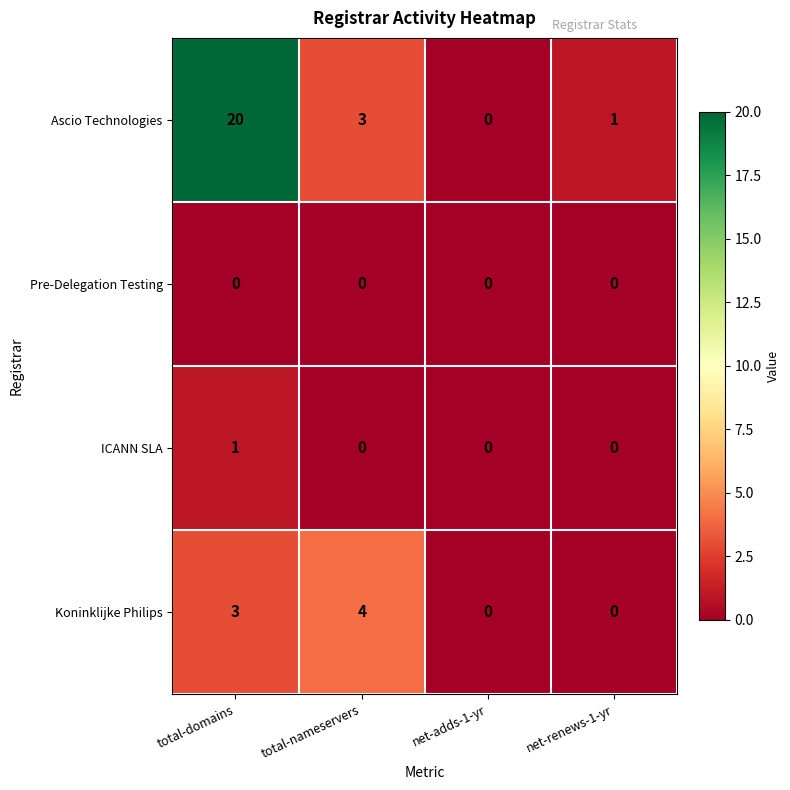

Which series has the widest spread of values?

Ascio Technologies